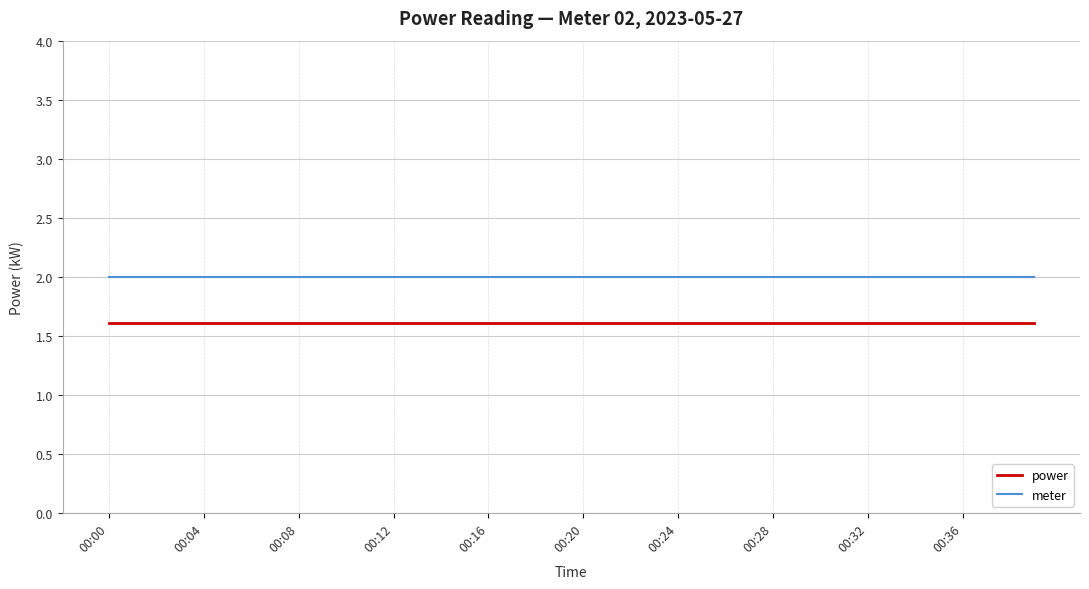

What is the maximum value for power?

1.6